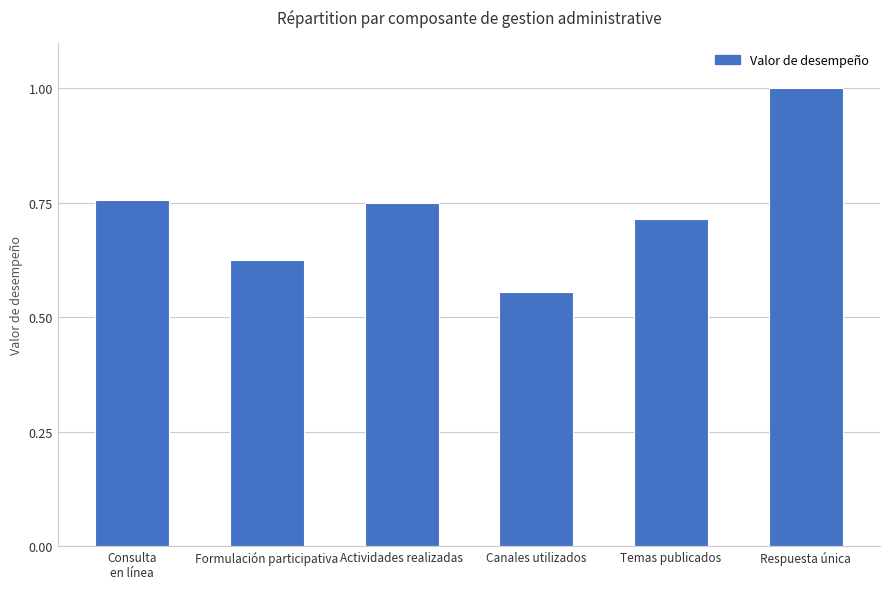

Which label corresponds to the smallest value in the chart?

Canales utilizados